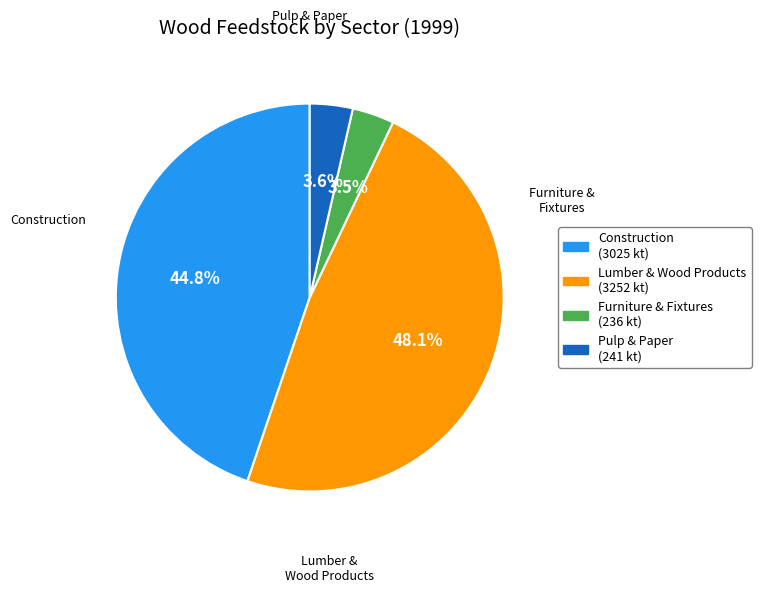

Does any single category account for the majority?

No